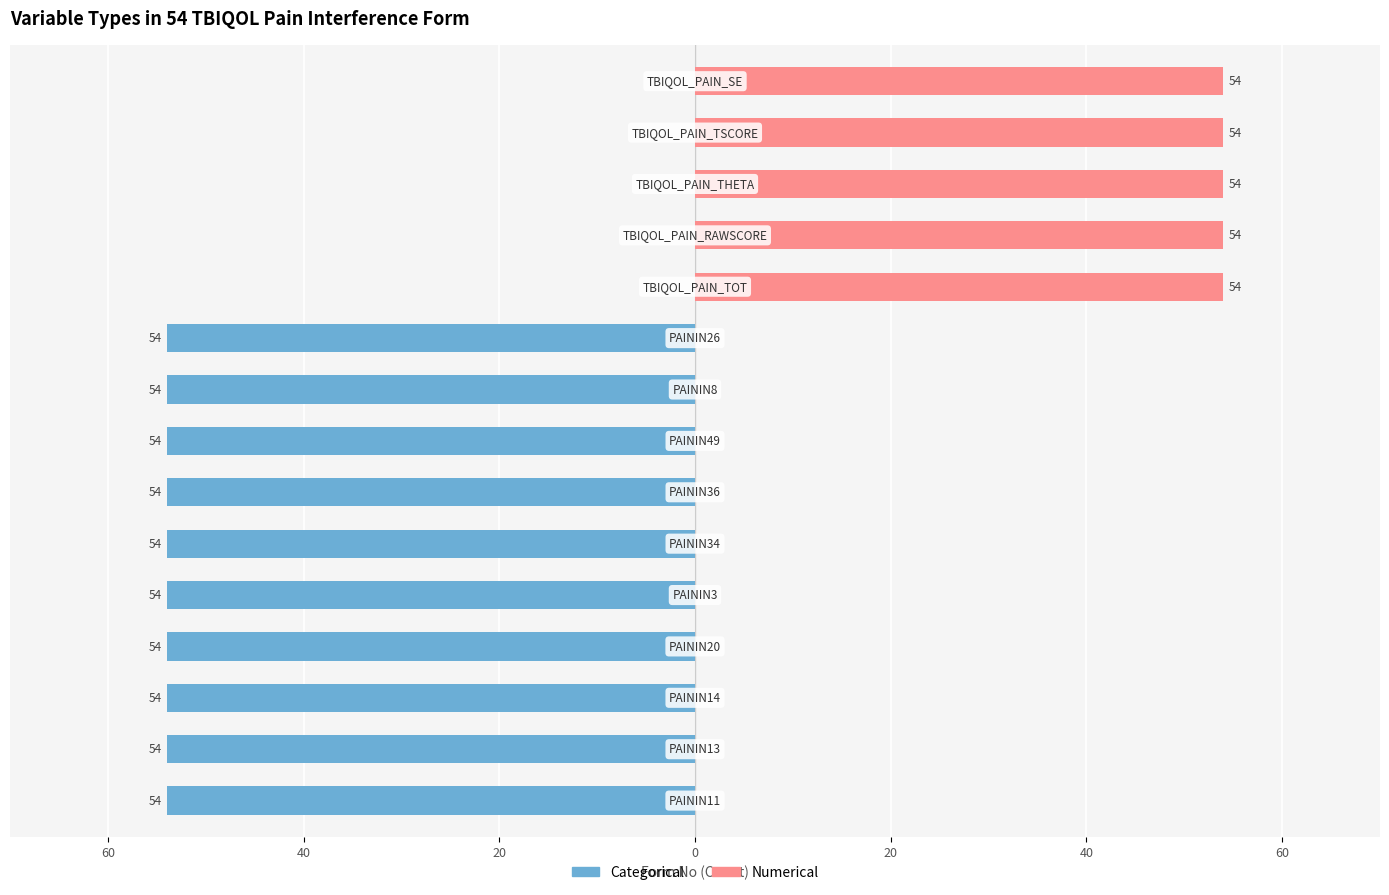

What is the average value of the Numerical series?

18